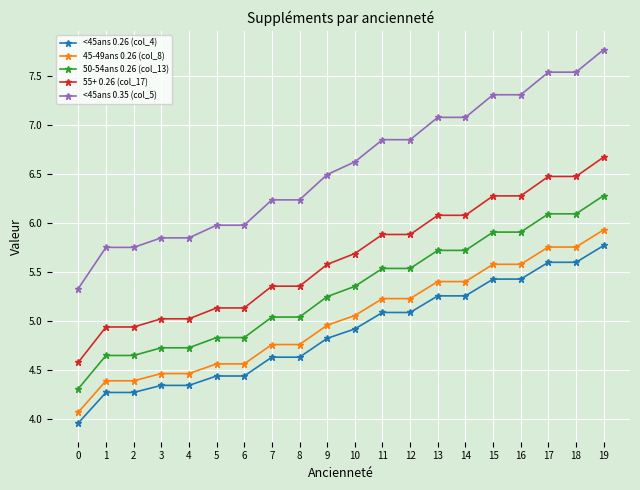

What are all the series names shown in the legend?

<45ans 0.26 (col_4), 45-49ans 0.26 (col_8), 50-54ans 0.26 (col_13), 55+ 0.26 (col_17), <45ans 0.35 (col_5)